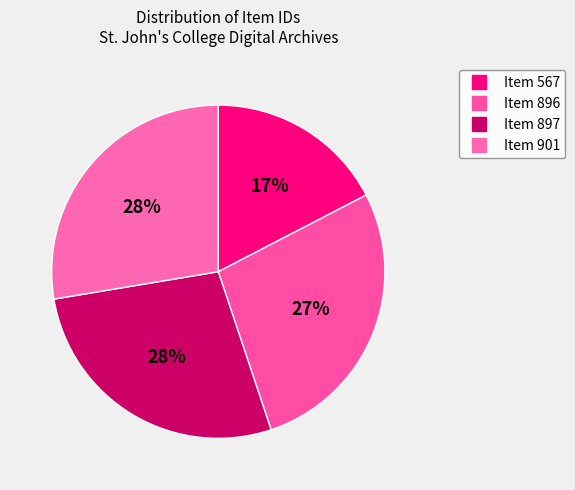

How many slices are in this pie chart?

4